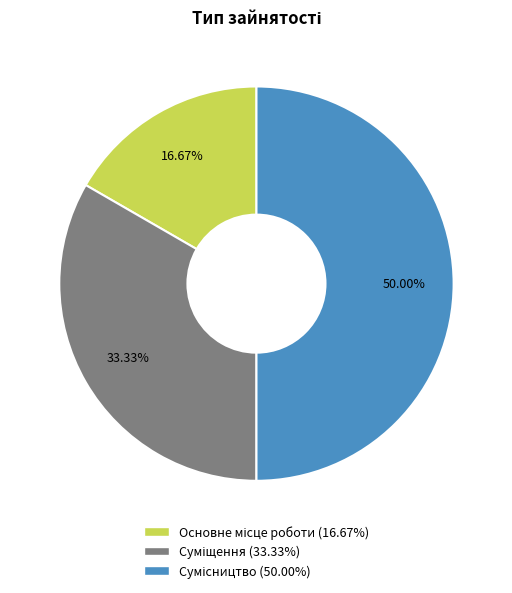

How many segments does this pie chart have?

3